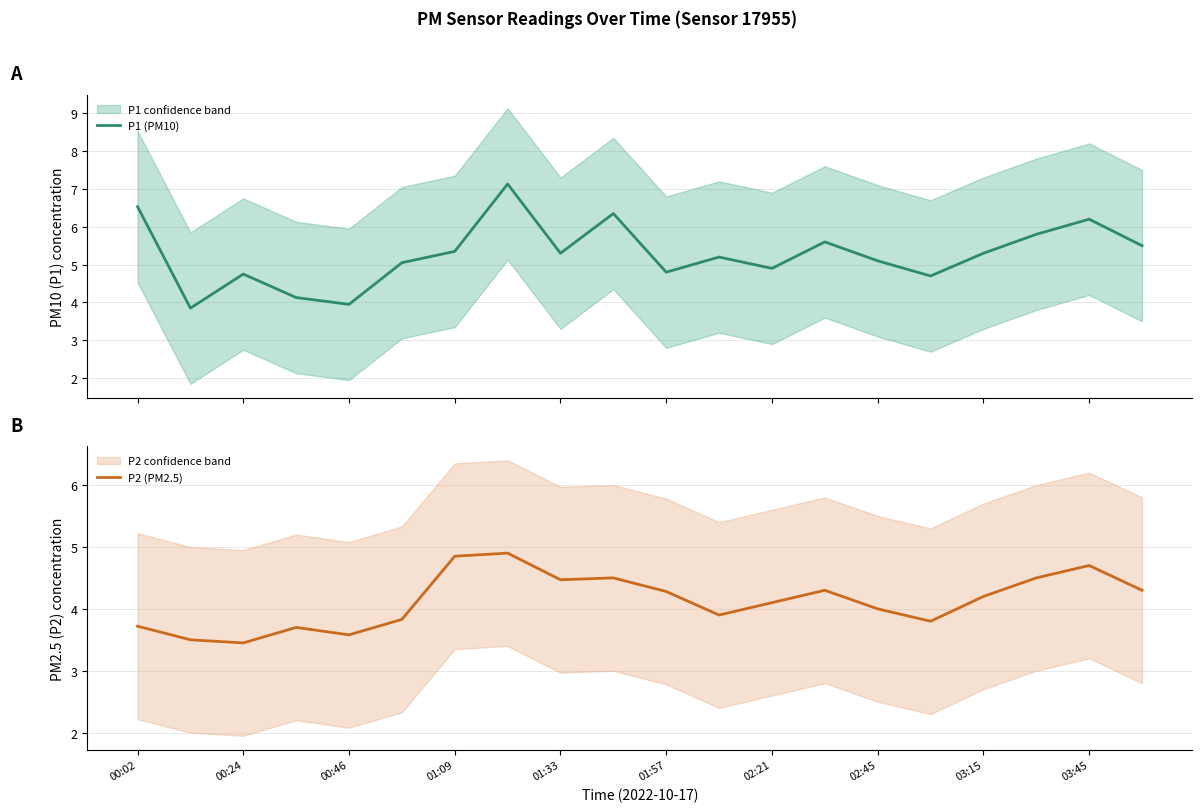

What value does the P1 (PM10) series have at 15?

4.7